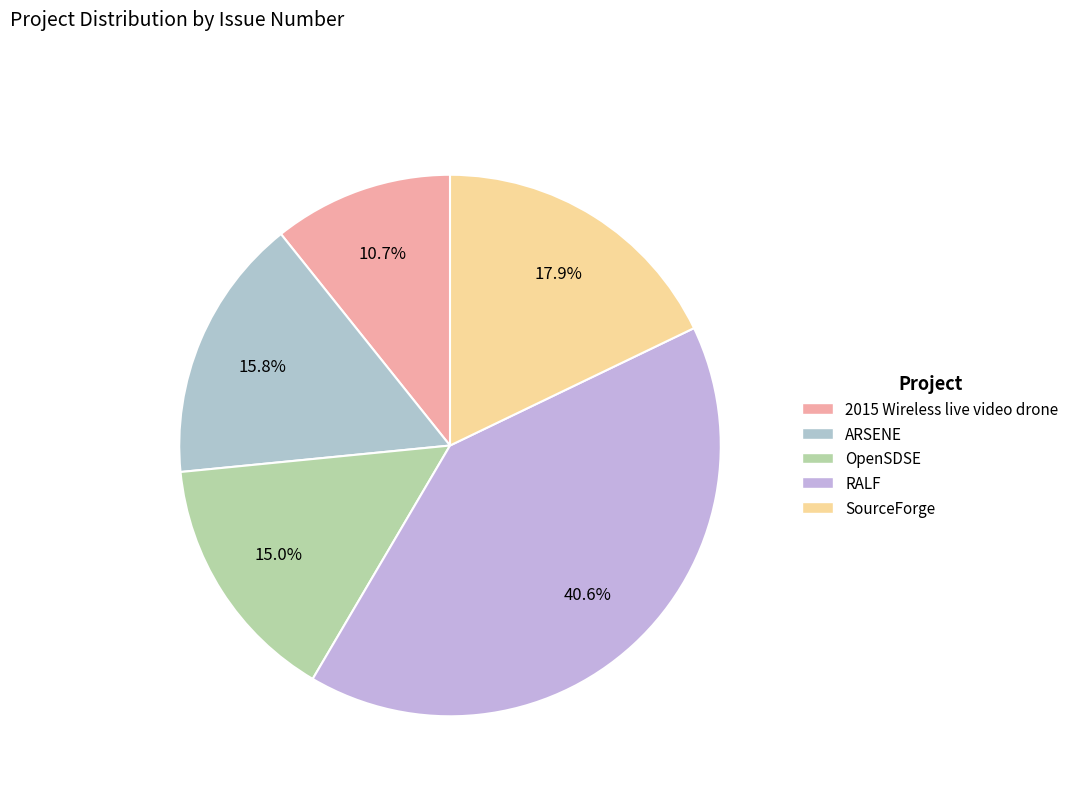

What is the change in value from 2015 Wireless live video drone to RALF?

+747